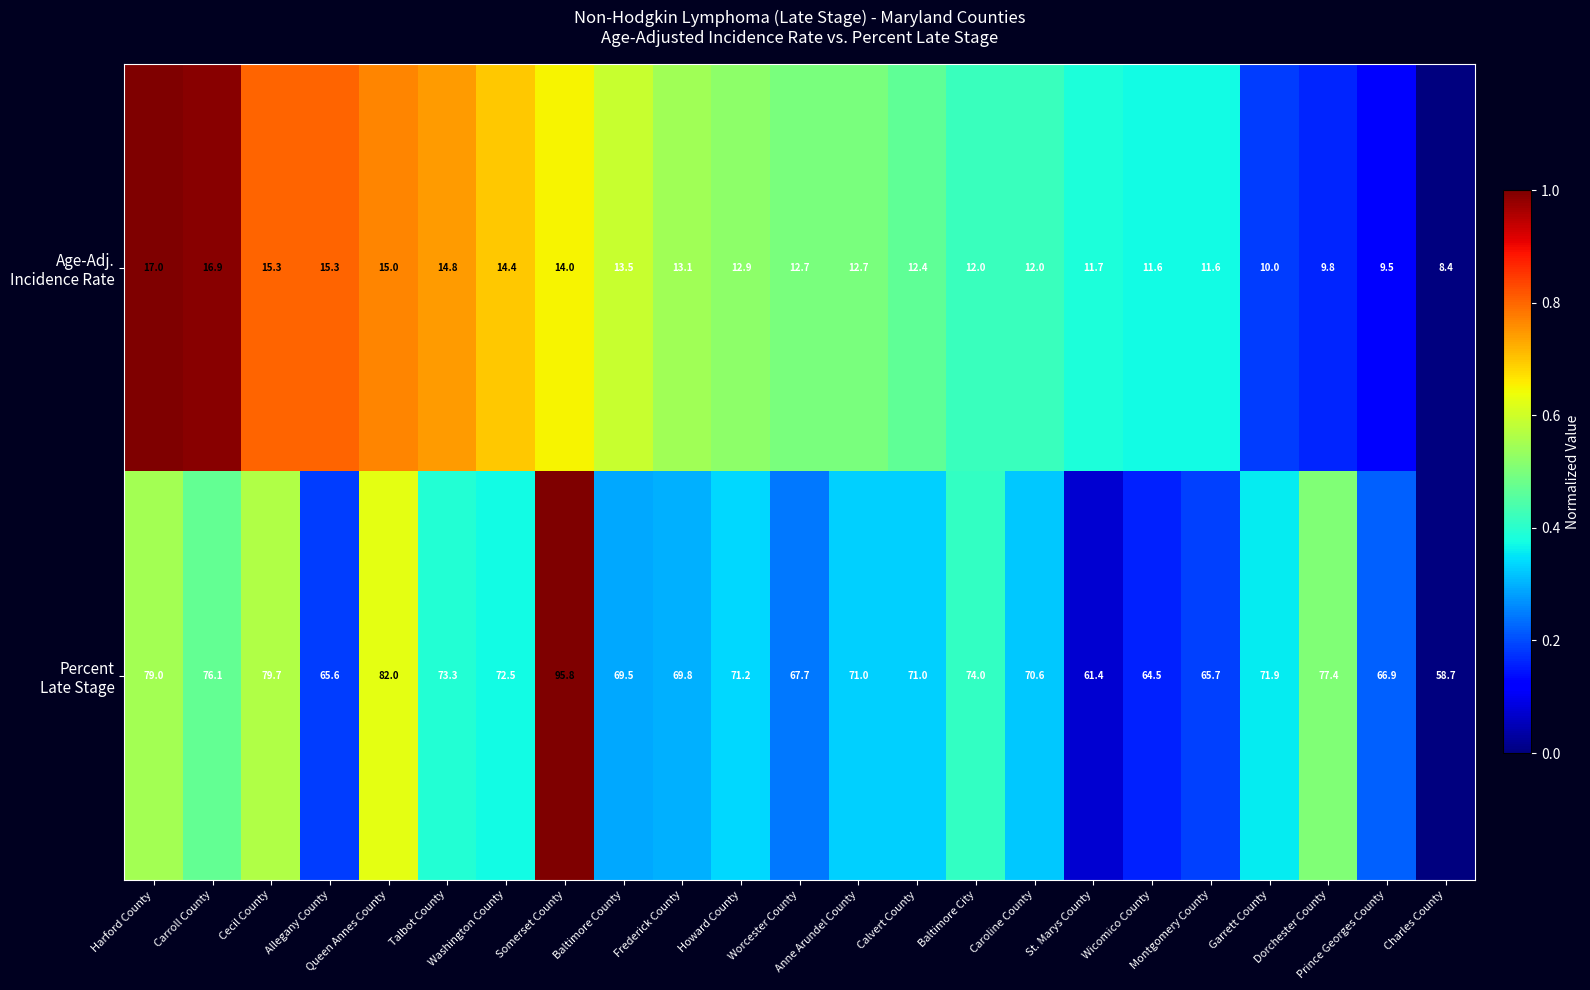

At which category does the chart reach its minimum across all series?

Charles County